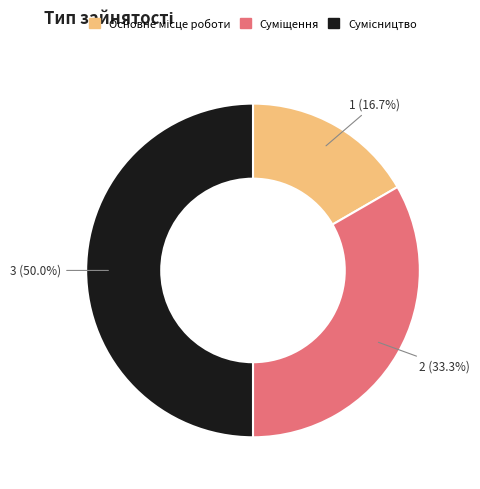

Count the number of slices in the pie.

3